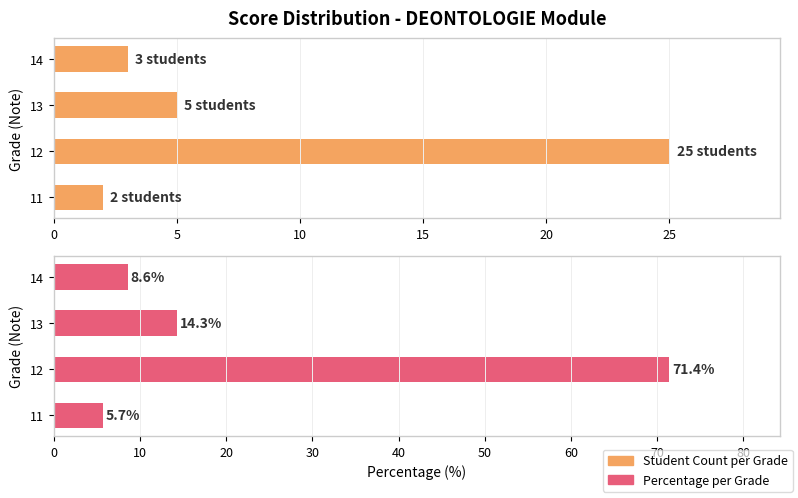

Are the bars grouped side by side (vs. stacked)?

Yes